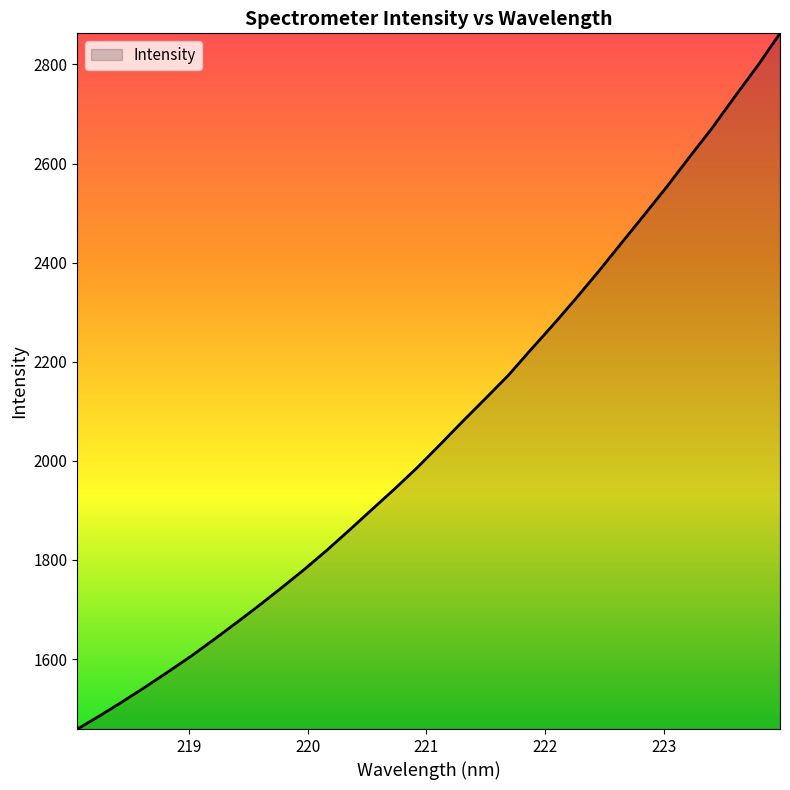

What is the average value?

2063.5